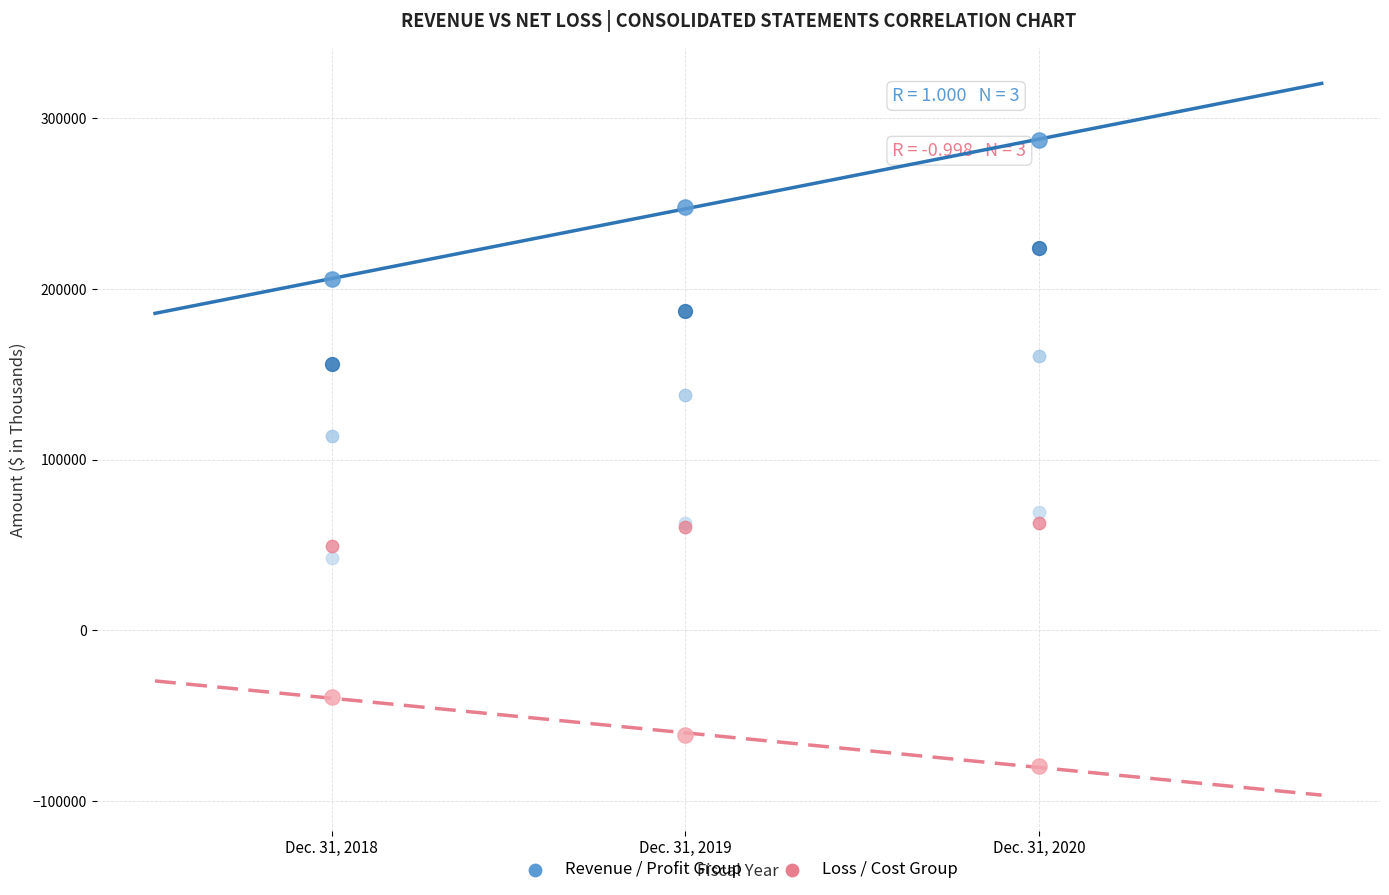

Across all series, what Y value is closest to 103944?

113794